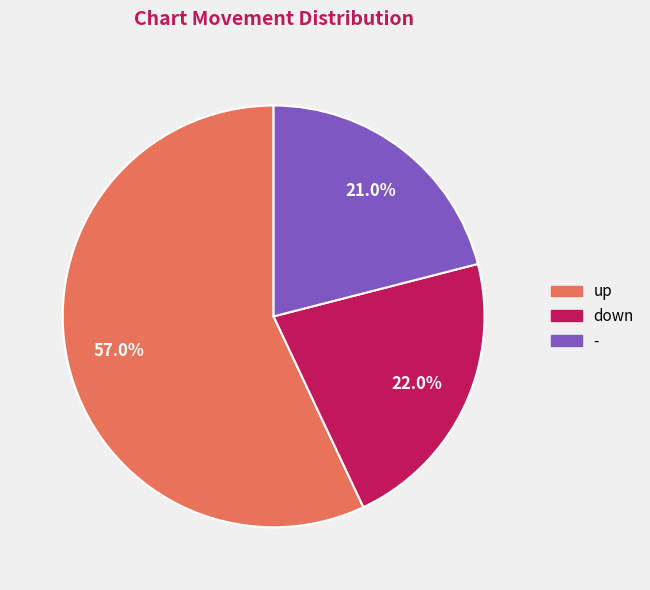

To the nearest percent, what is the difference between the largest and smallest slice percentages?

36%